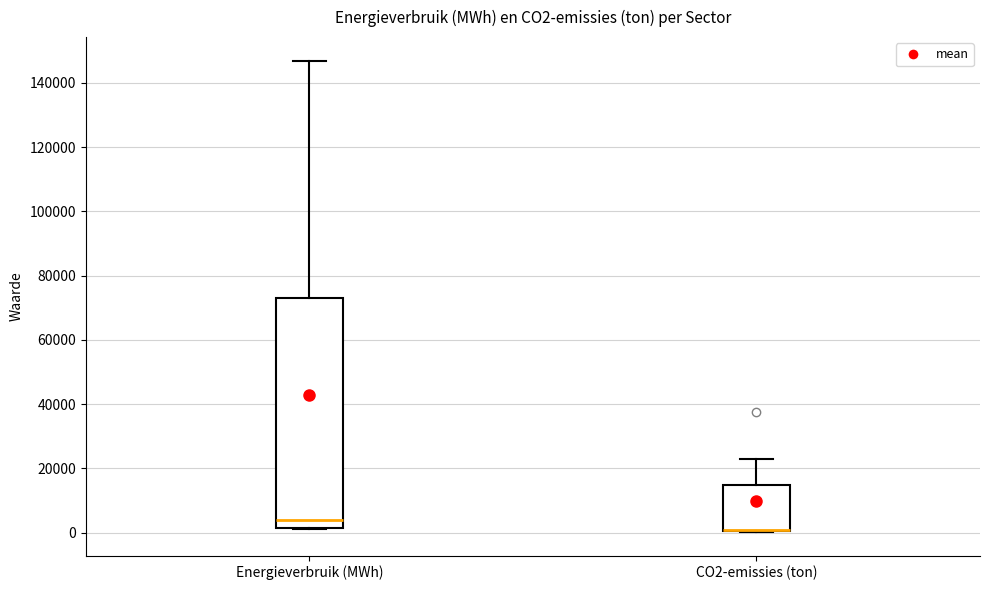

Reading left to right, read every box against the y-axis: the position of its median line, the range the box covers, and the ends of its whiskers. The values are not printed on the chart, so give them approximately, as read against the axis.

Energieverbruik (MWh): median 4000, box 2000 to 72000, whiskers 0 to 146000
CO2-emissies (ton): median 0 (drawn on the box's lower edge), box 0 to 14000, whiskers 0 to 22000